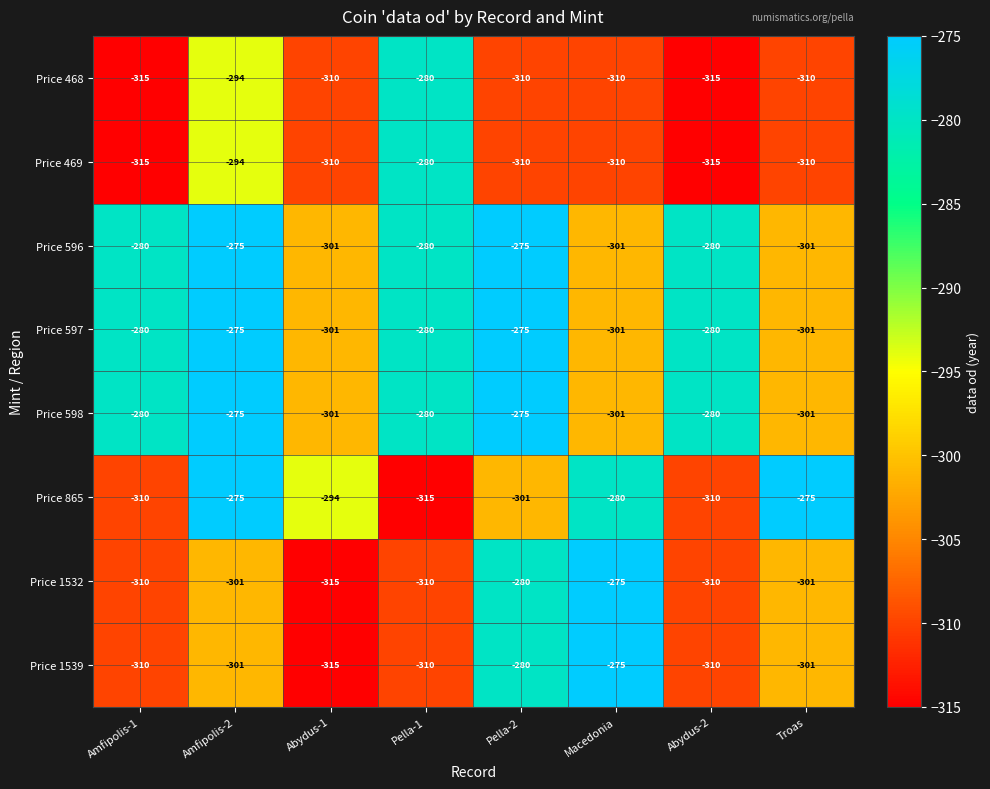

How many distinct data groups are displayed?

8